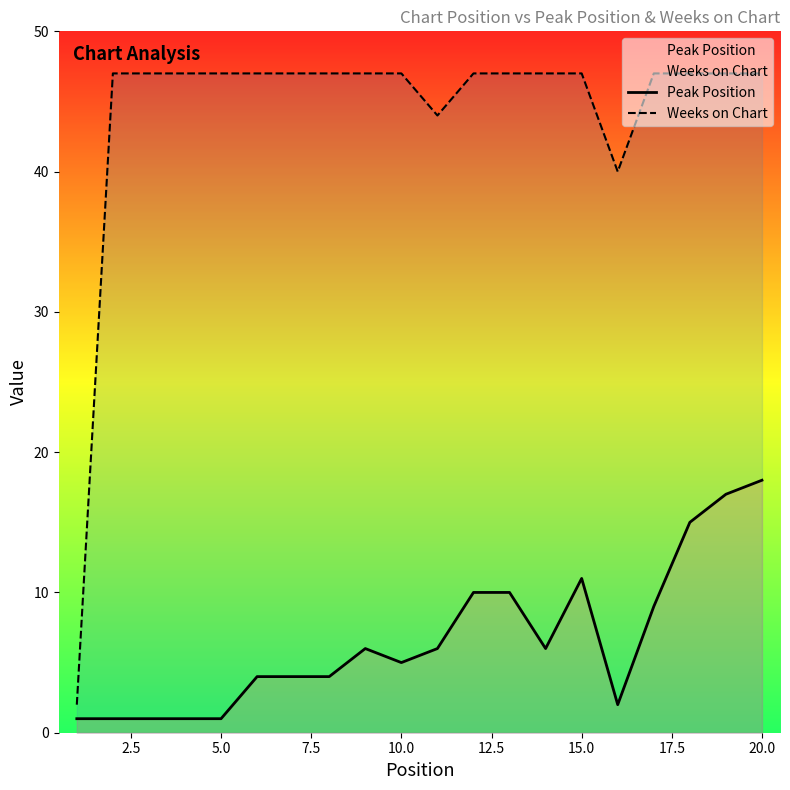

At how many categories does at least one series exceed 24?

19